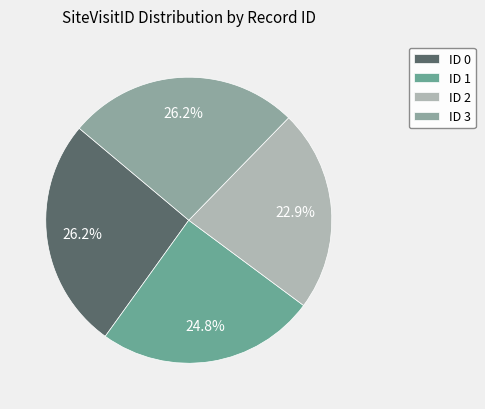

How many segments does this pie chart have?

4